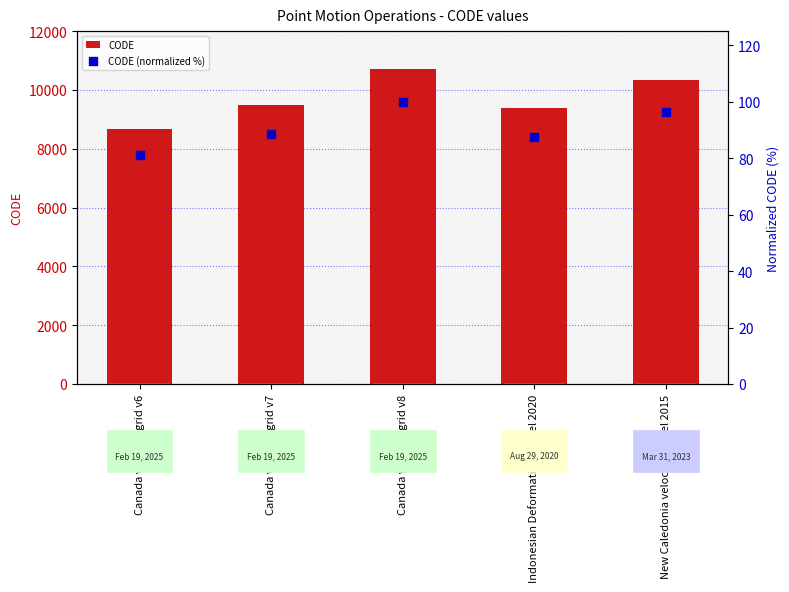

At which category is the sum across all series the highest?

Canada velocity grid v8